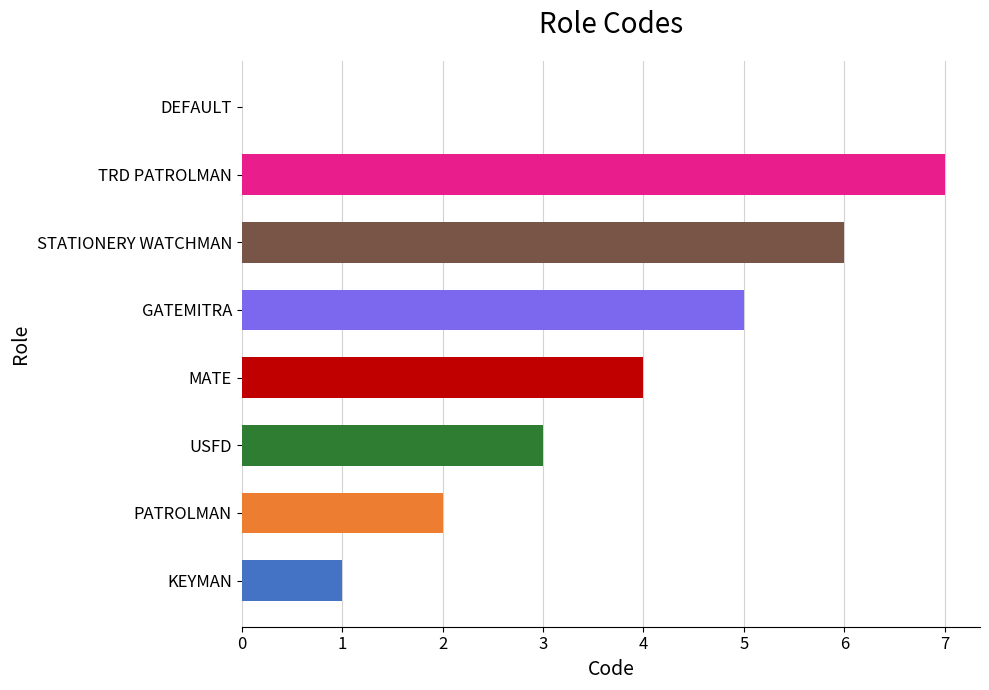

True or false: the data shows 1 at USFD.

False